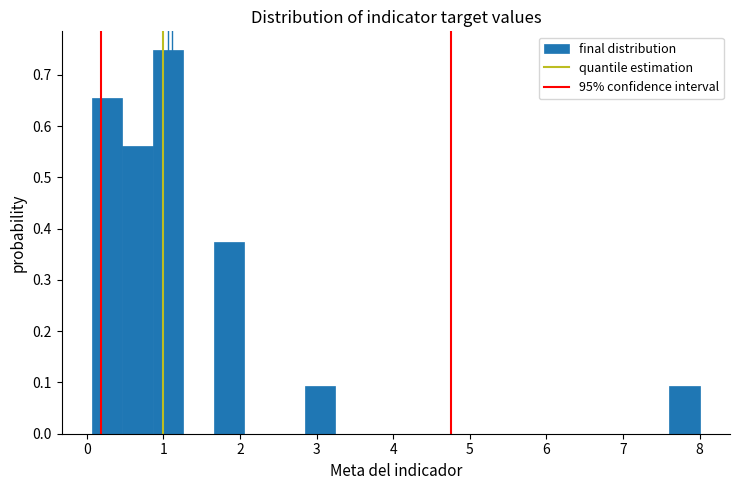

Around what value on the x-axis is the tallest bar? Give the approximate position of its centre, as read against the axis.

1.1